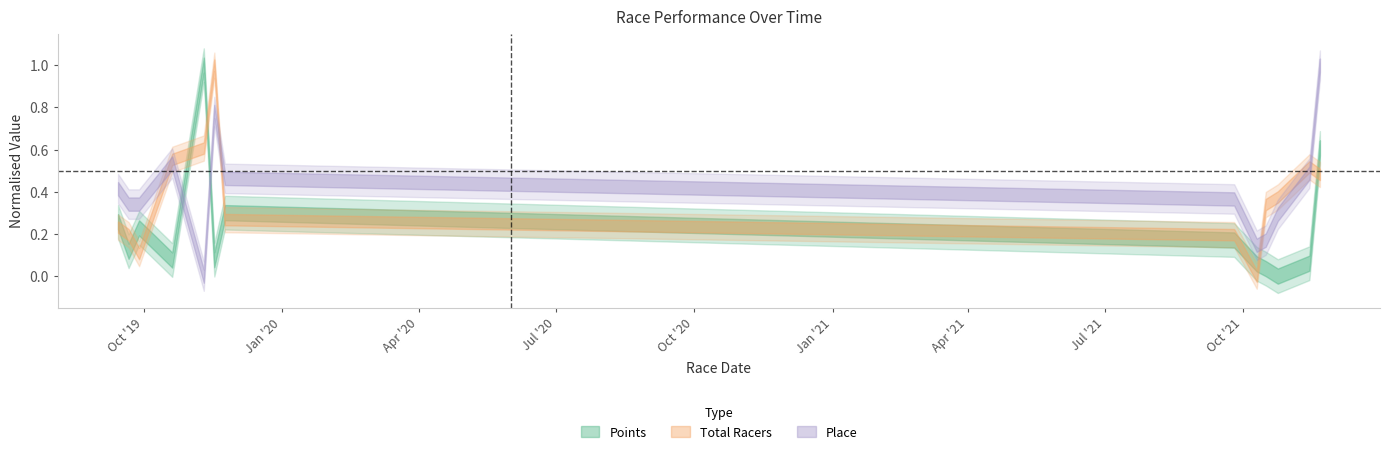

Does the chart display data point markers on the line(s)?

No